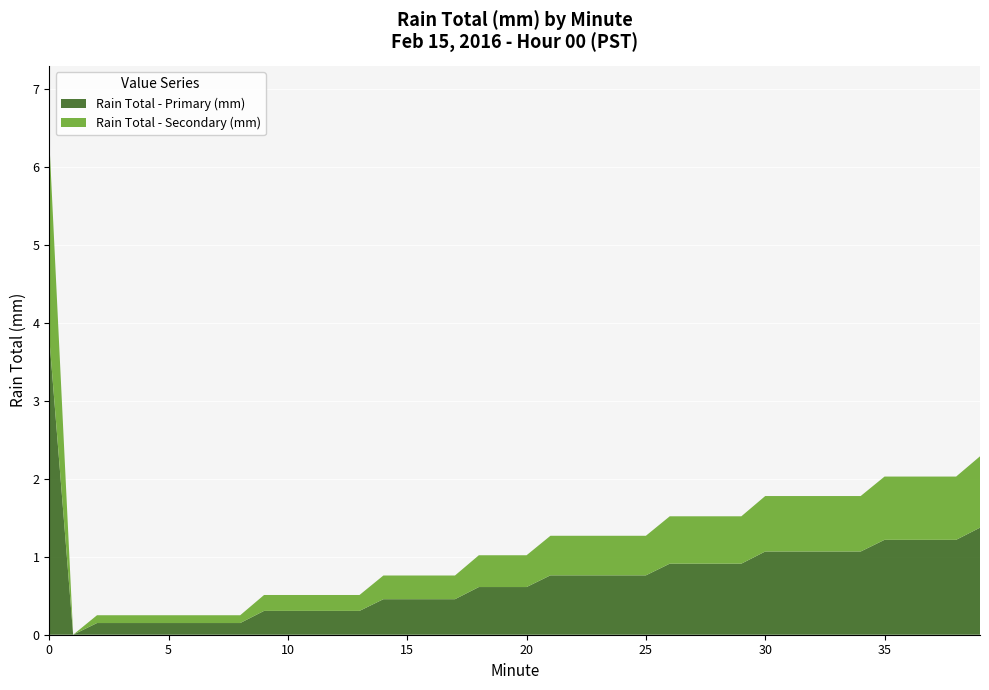

Reading left to right, list all the values displayed in this chart.

Hour 00 (6.35-2.29 mm): 0=6.3	1=0.0	2=0.2	3=0.2	4=0.2	5=0.2	6=0.2	7=0.2	8=0.2	9=0.5	10=0.5	11=0.5	12=0.5	13=0.5	14=0.8	15=0.8	16=0.8	17=0.8	18=1.0	19=1.0
Hour 00 mid (1.02-2.29 mm): 0=1.0	1=1.3	2=1.3	3=1.3	4=1.3	5=1.3	6=1.5	7=1.5	8=1.5	9=1.5	10=1.8	11=1.8	12=1.8	13=1.8	14=1.8	15=2.0	16=2.0	17=2.0	18=2.0	19=2.3